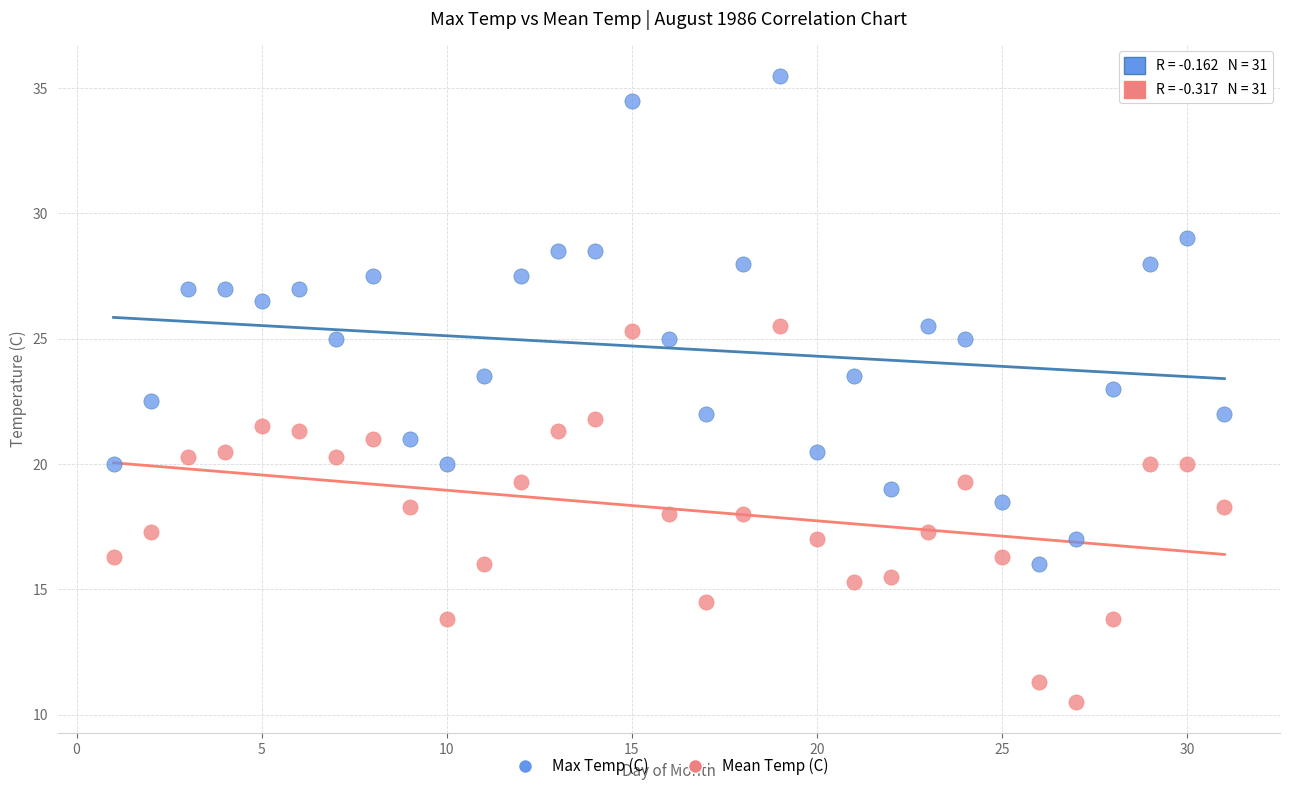

Which series has the widest spread of Y values?

Max Temp (C)